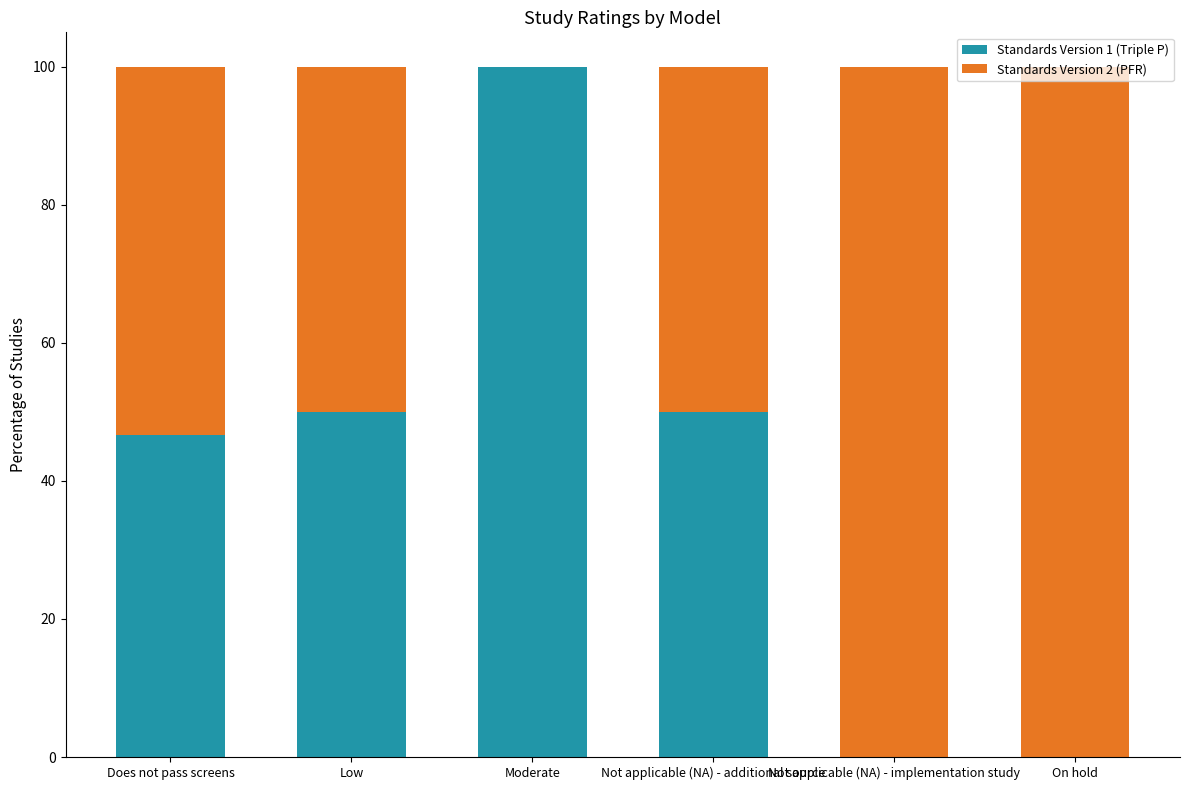

The value of Standards Version 1 (Triple P) at Low is 50.0. True or false?

True